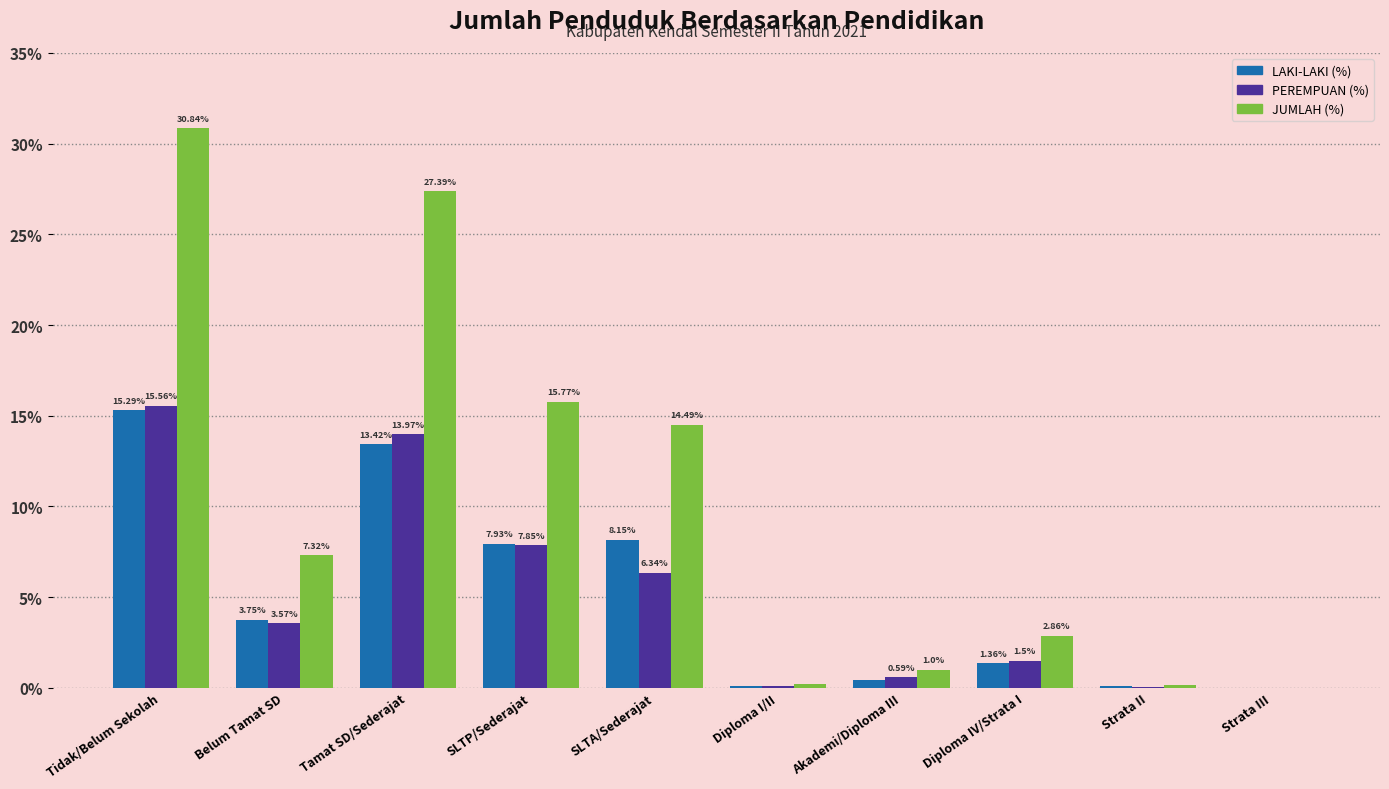

What is the maximum value shown in the chart?

30.8